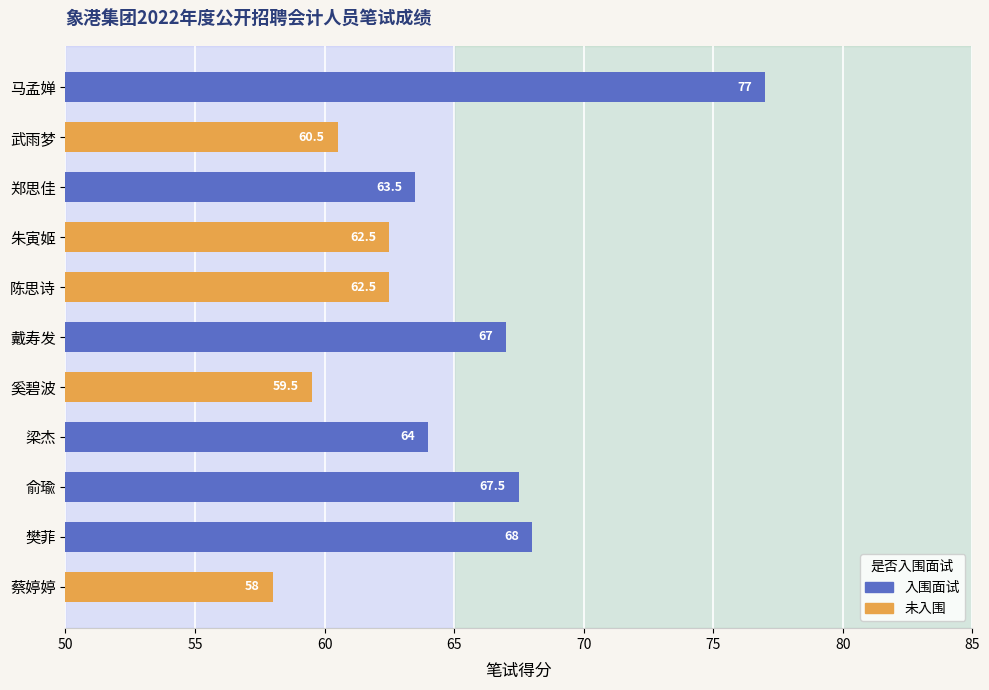

What is the change in value from 樊菲 to 武雨梦?

-7.5